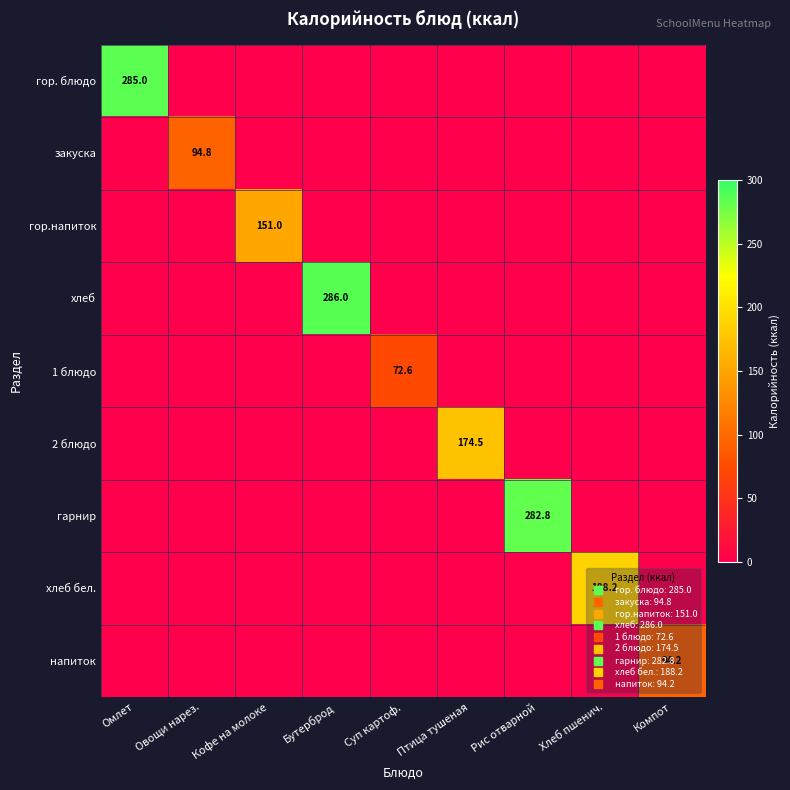

The value of хлеб at Компот is -164.1. True or false?

False